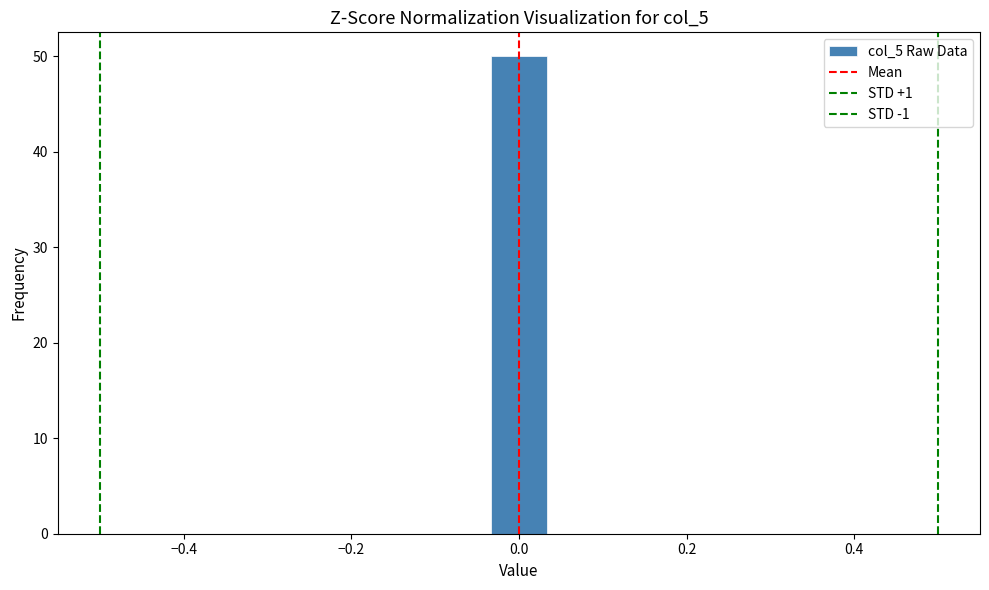

Read against the x-axis, roughly where is the centre of the tallest bar?

0.00